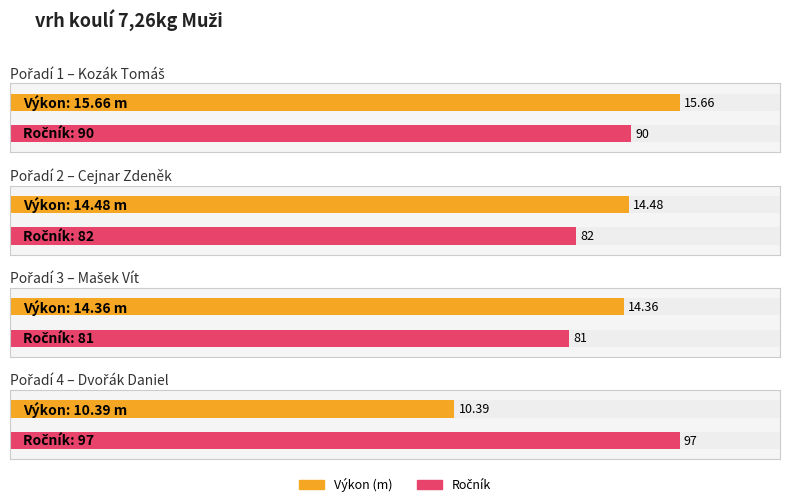

Which has a higher value, Mašek Vít or Cejnar Zdeněk?

Cejnar Zdeněk